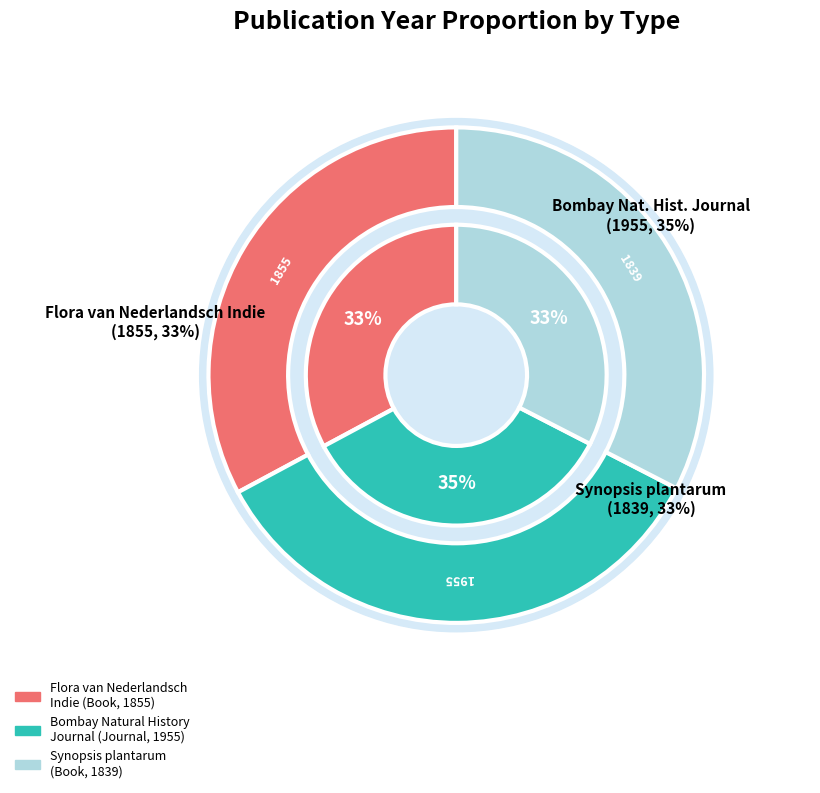

Rank the categories by value from lowest to highest.

Synopsis plantarum (Book, Latin), Flora van Nederlandsch Indie (Book, Dutch), Journal of the Bombay Natural History Society (Journal, English)